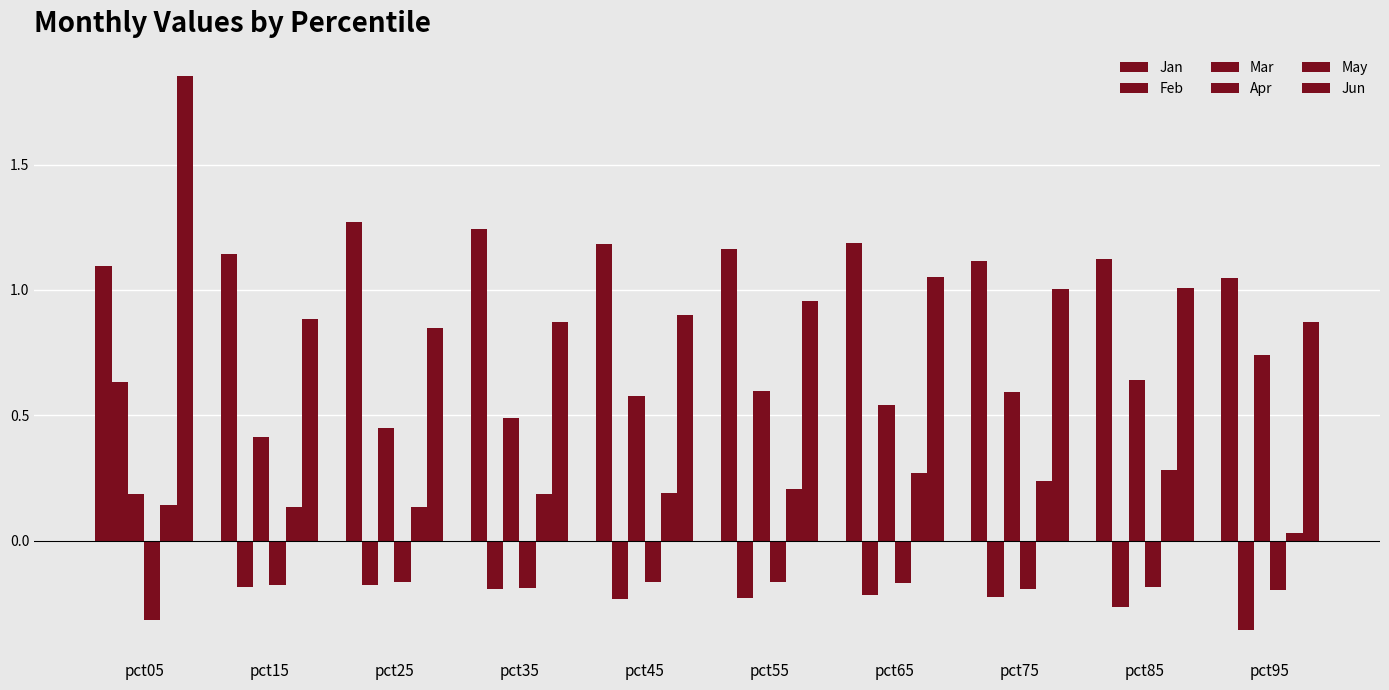

How many data points does each series have?

10